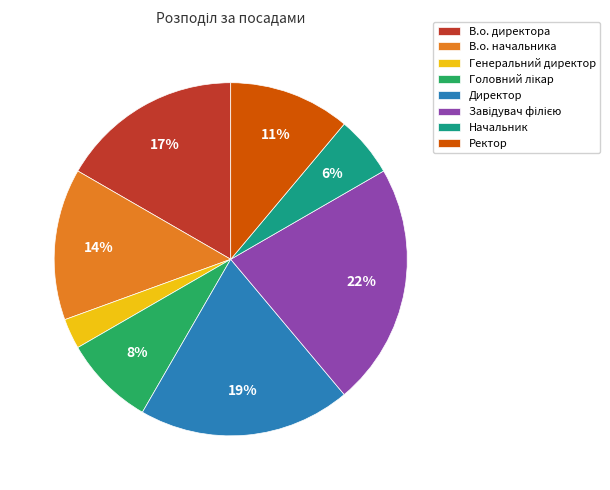

To the nearest percent, what is the average slice percentage?

12%